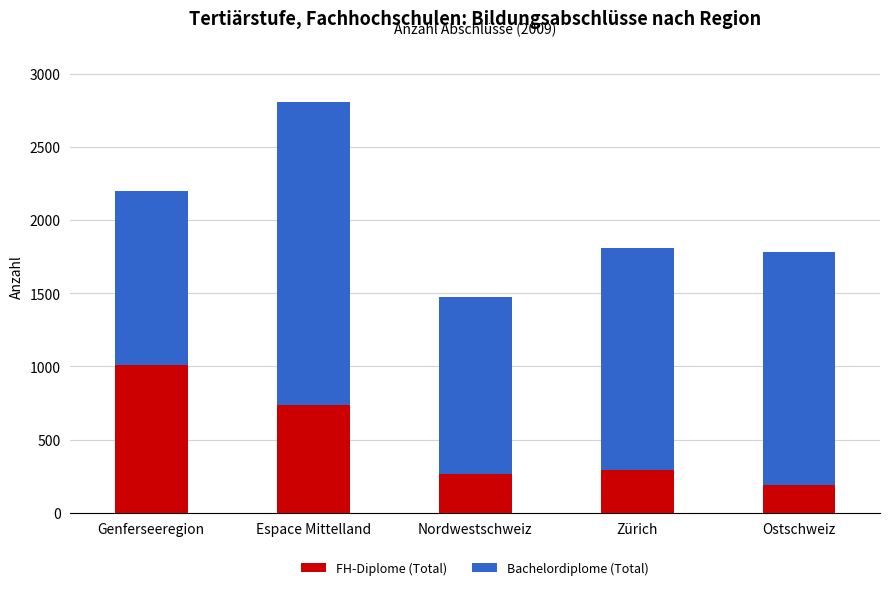

At which label is FH-Diplome (Total) closest to 599?

Espace Mittelland